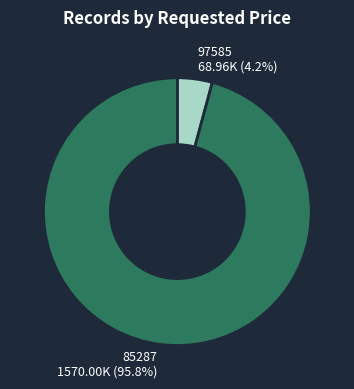

Does 85287 account for over 50% of the chart?

Yes